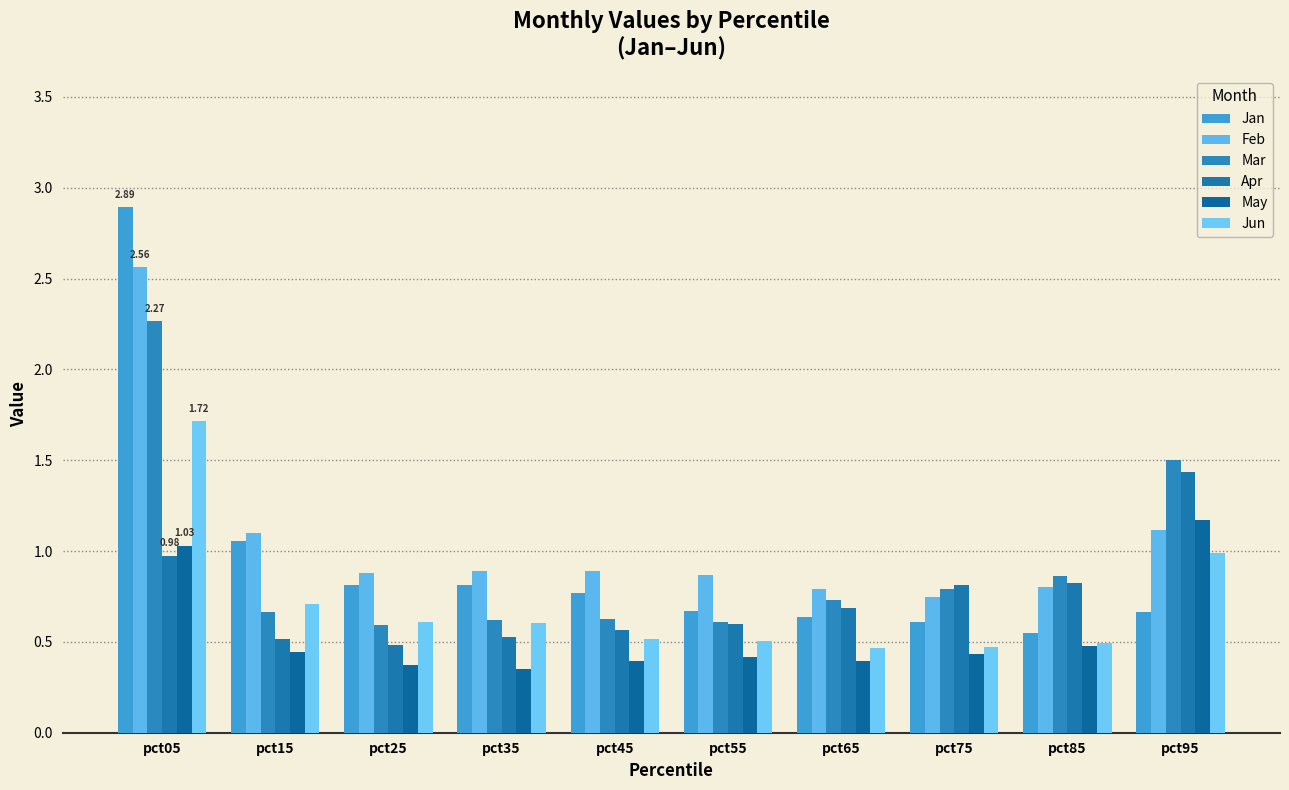

Which series changed the most between pct05 and pct65?

Jan